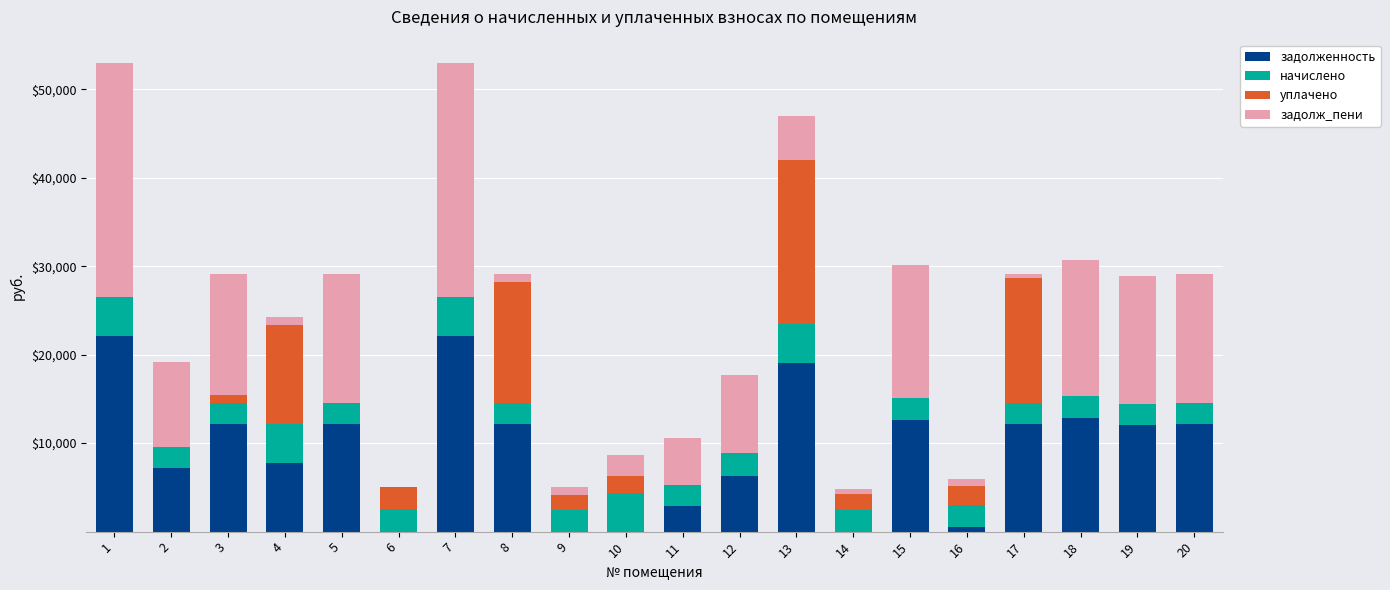

What is the maximum value for задолженность?

22084.8